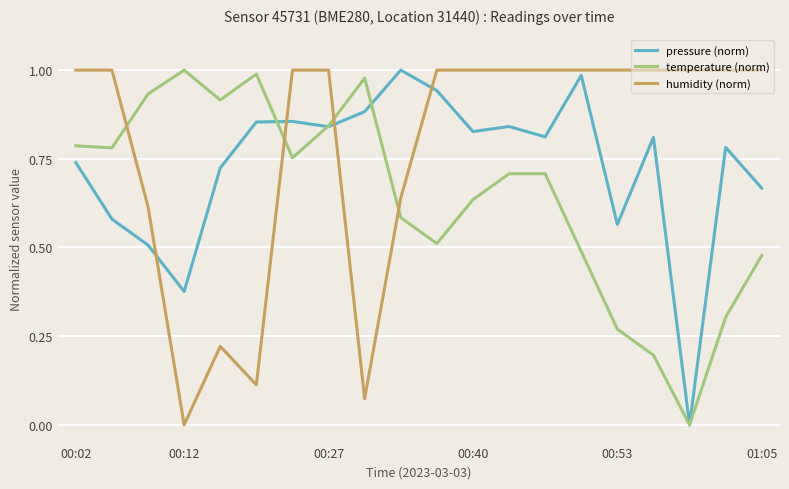

What are all the series names shown in the legend?

pressure (norm), temperature (norm), humidity (norm)